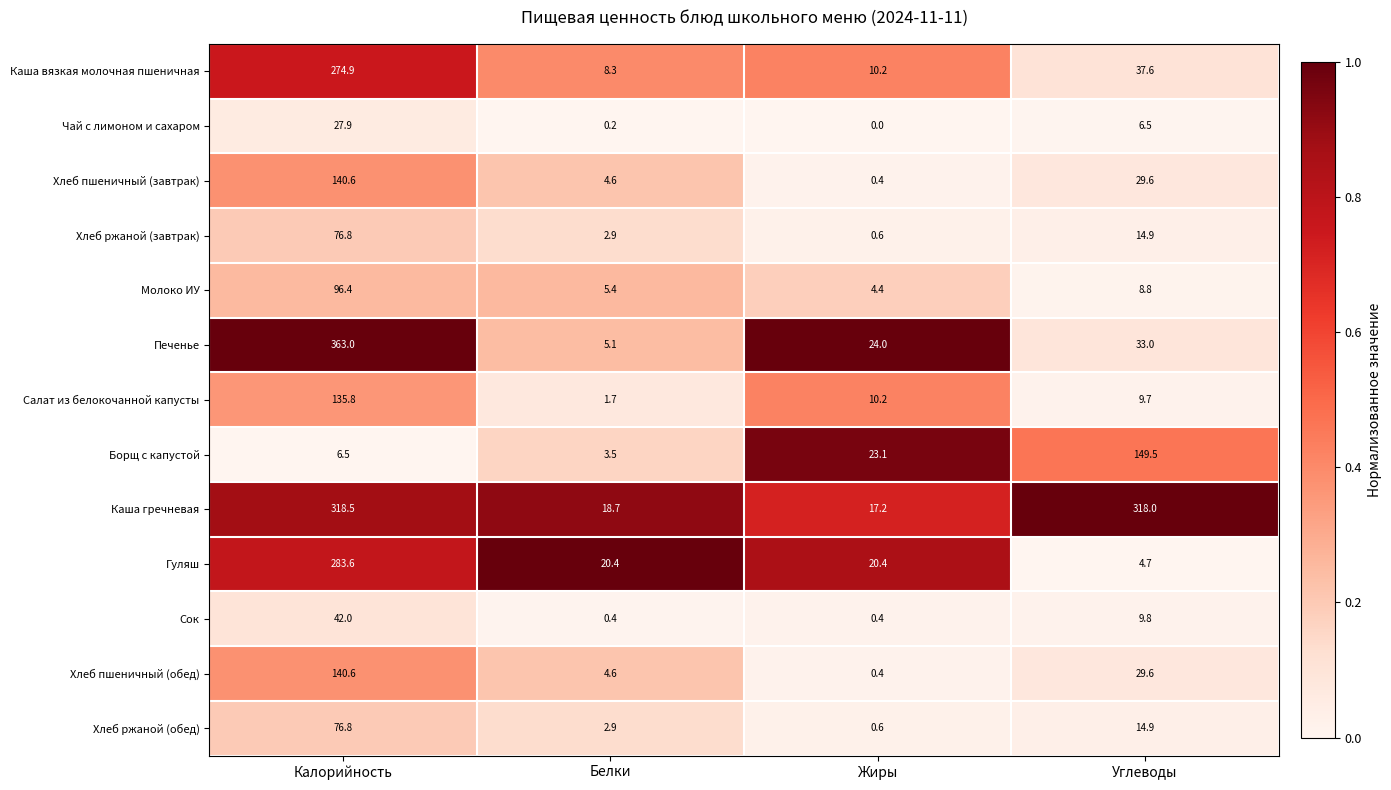

At which label is Молоко ИУ closest to 50?

Углеводы